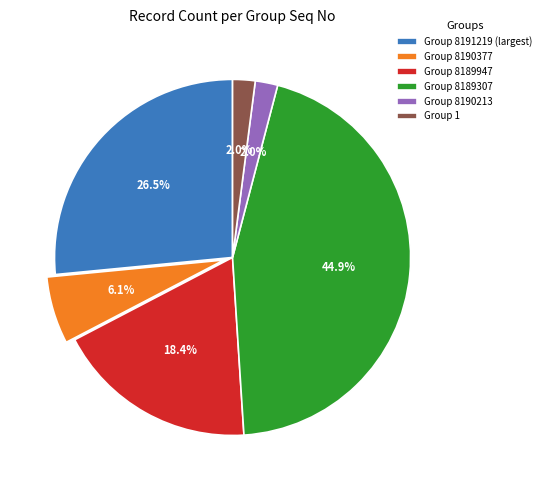

Do Group 8189947 and Group 8189307 together represent more than half of the pie?

Yes